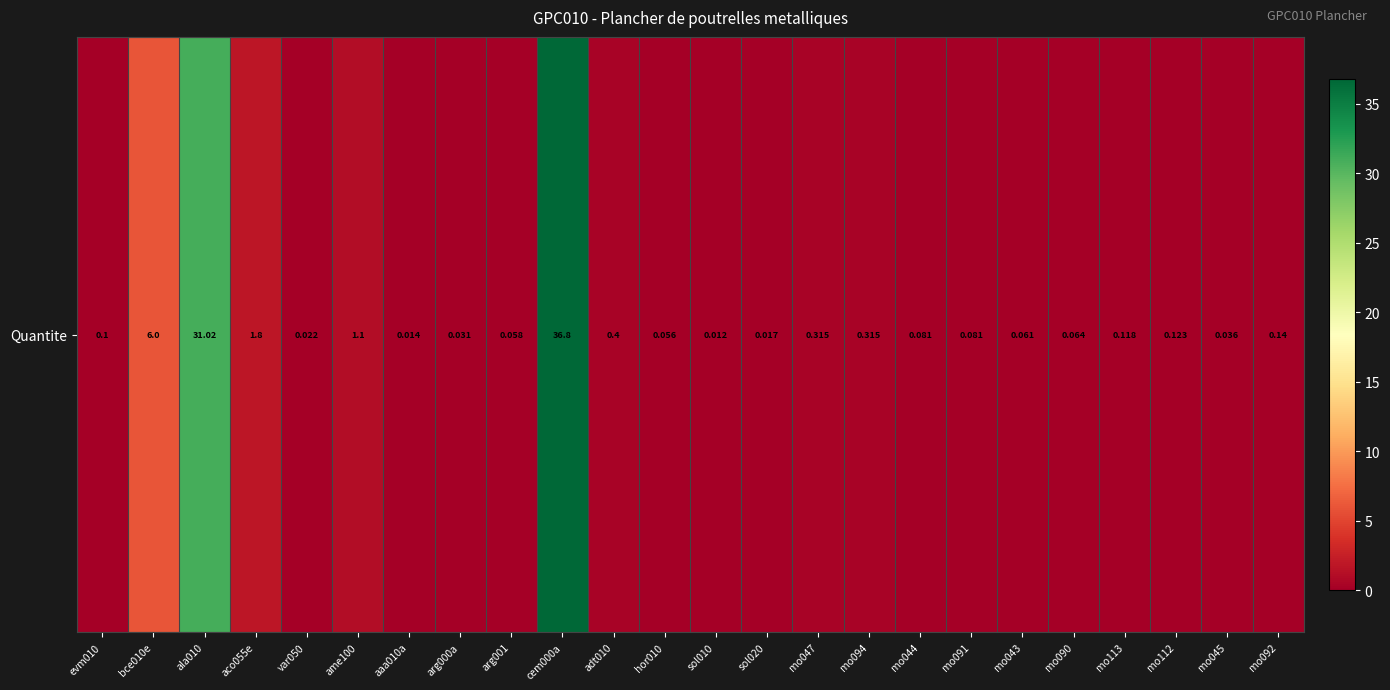

Reading left to right, transcribe all the data shown in this chart.

0.1	6.0	31.0	1.8	0.0	1.1	0.0	0.0	0.1	36.8	0.4	0.1	0.0	0.0	0.3	0.3	0.1	0.1	0.1	0.1	0.1	0.1	0.0	0.1